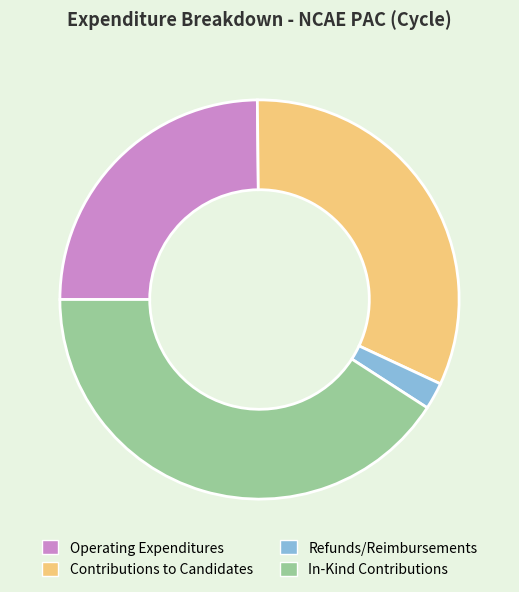

Rank the categories by value from lowest to highest.

Refunds/Reimbursements, Operating Expenditures, Contributions to Candidates, In-Kind Contributions